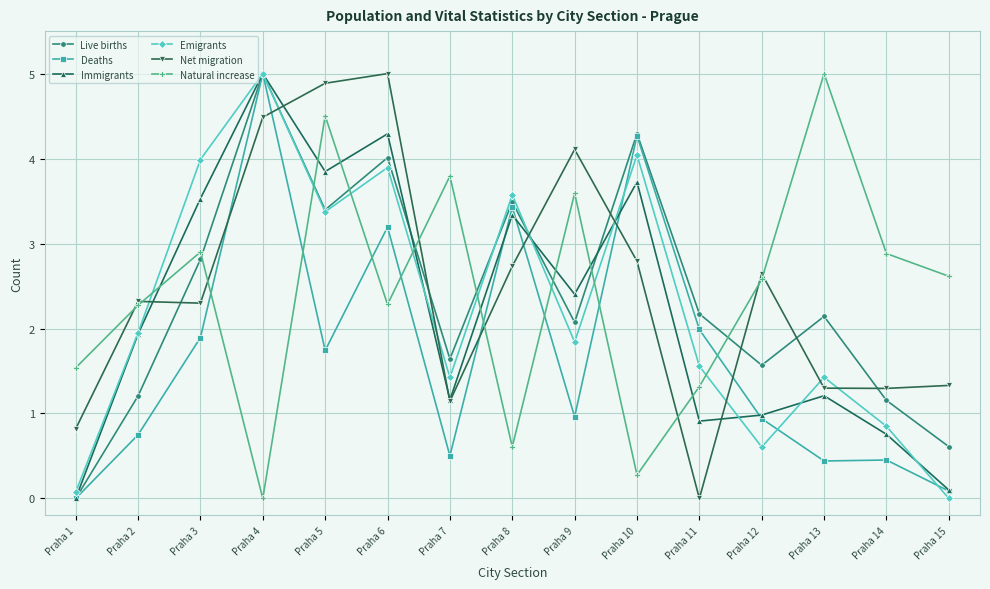

How many values in the Natural increase series exceed 2?

10